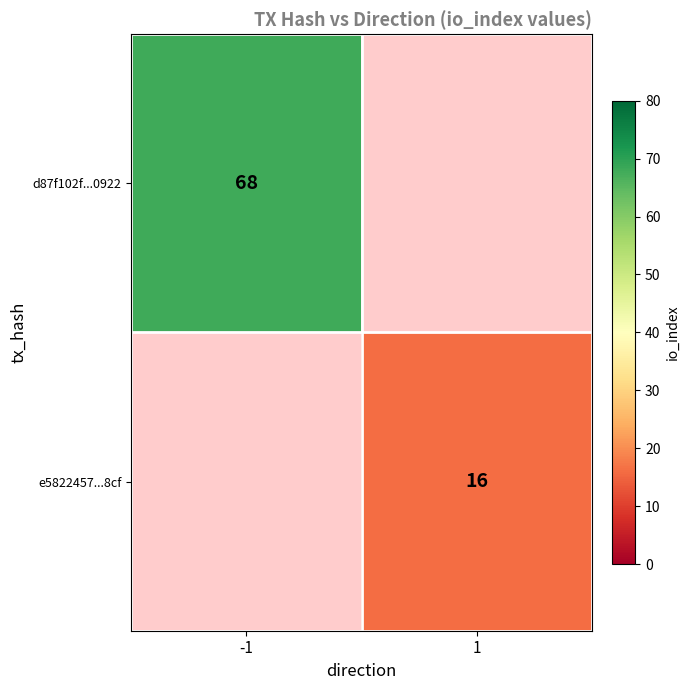

True or false: d87f102f...0922 has a value of 116 at -1.

False